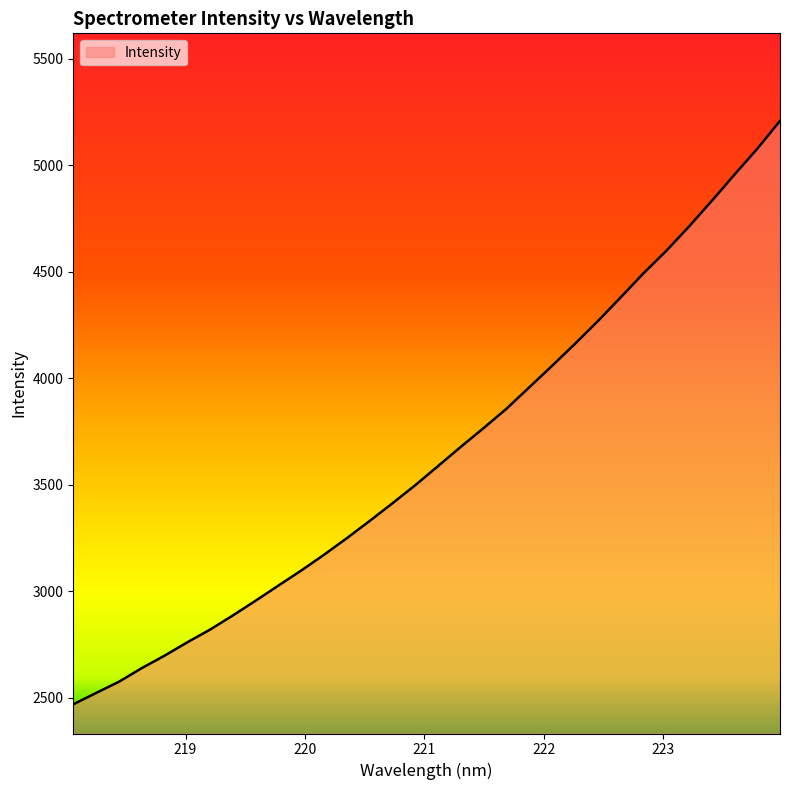

True or false: there are more than 1 points higher than both neighbors.

False